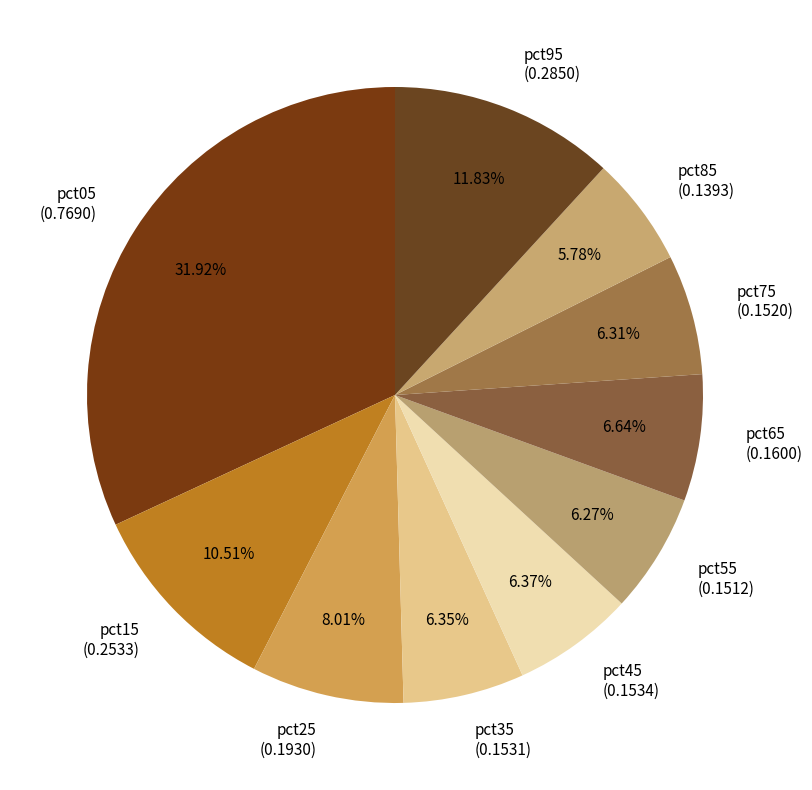

Is it true that pct45 is 1% of the pie?

False